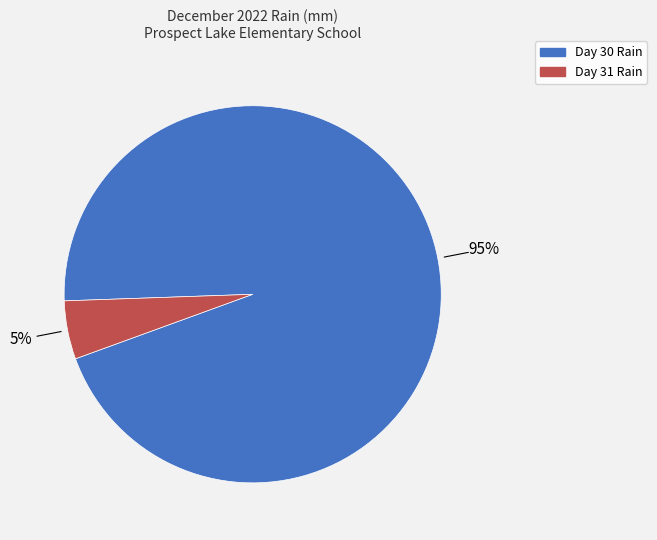

How many slices are in this pie chart?

2